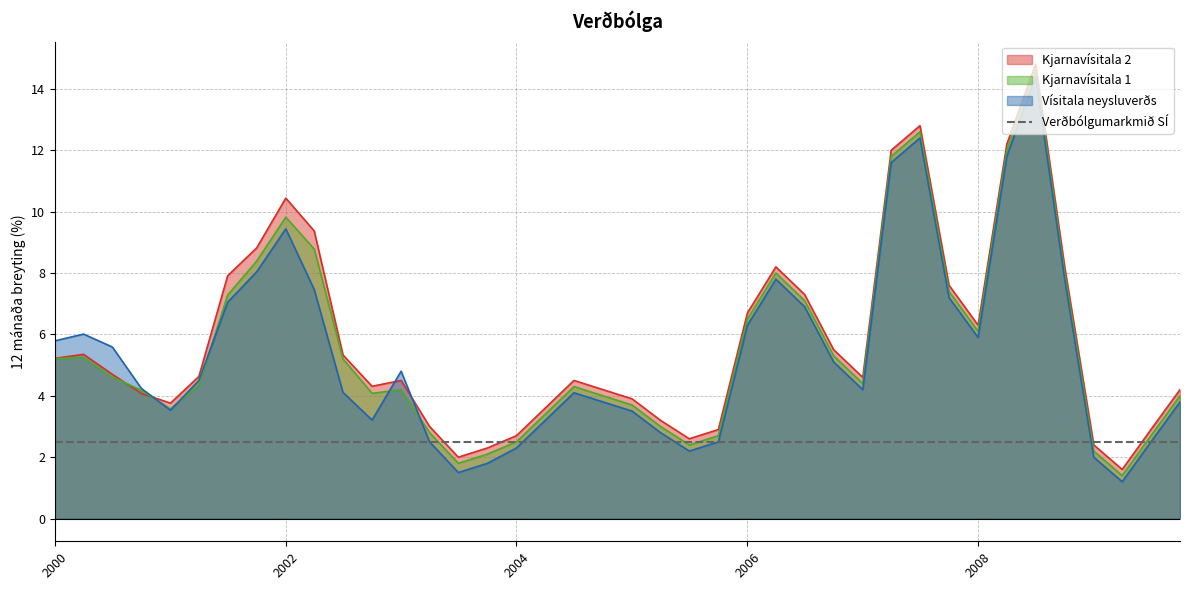

What is the average value of the Kjarnavísitala 2 series?

5.8